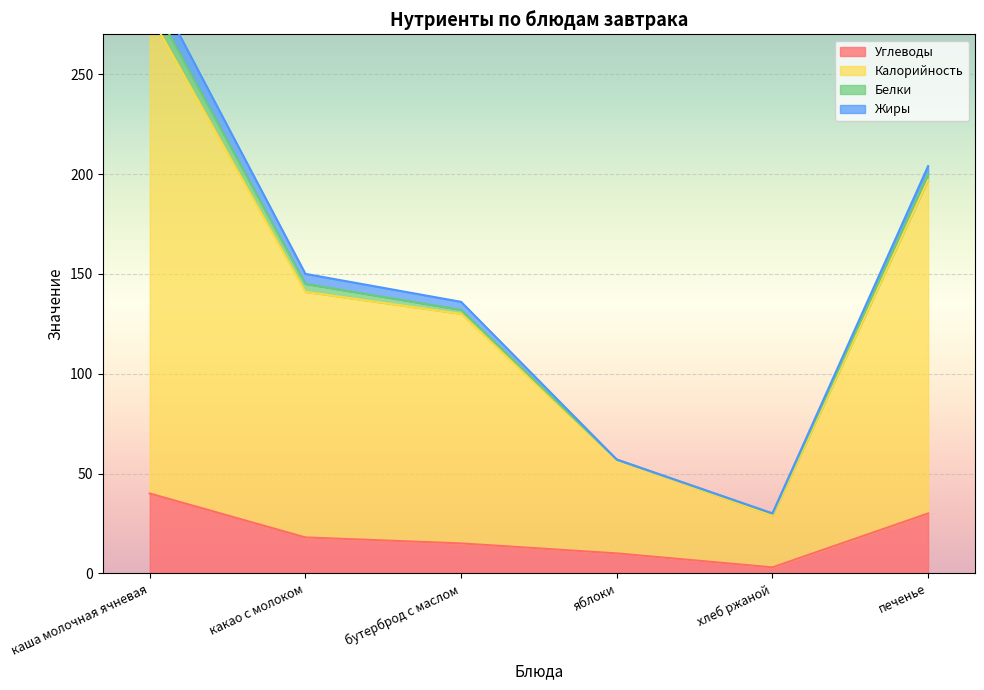

Which category has the highest value across all series?

каша молочная ячневая